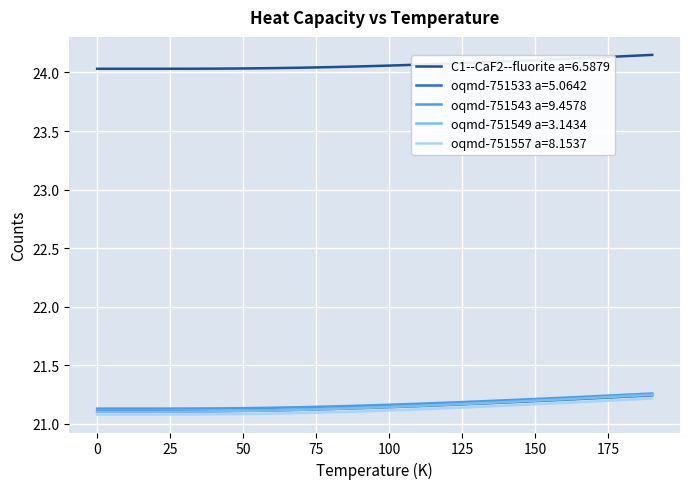

Does the chart have visible grid lines?

Yes